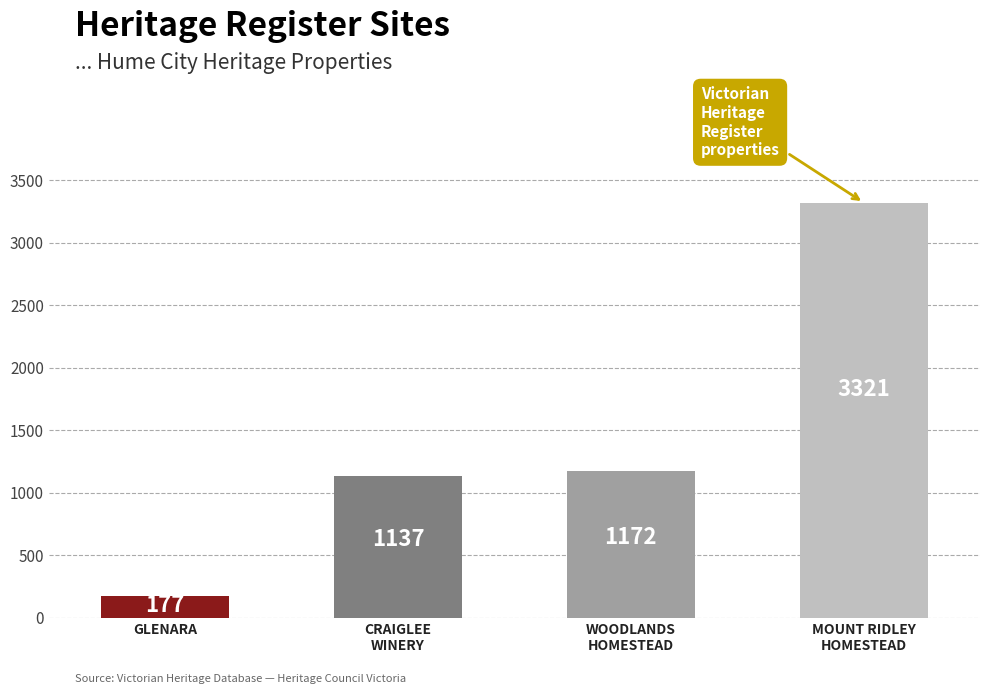

Read the value at CRAIGLEE
WINERY.

1137